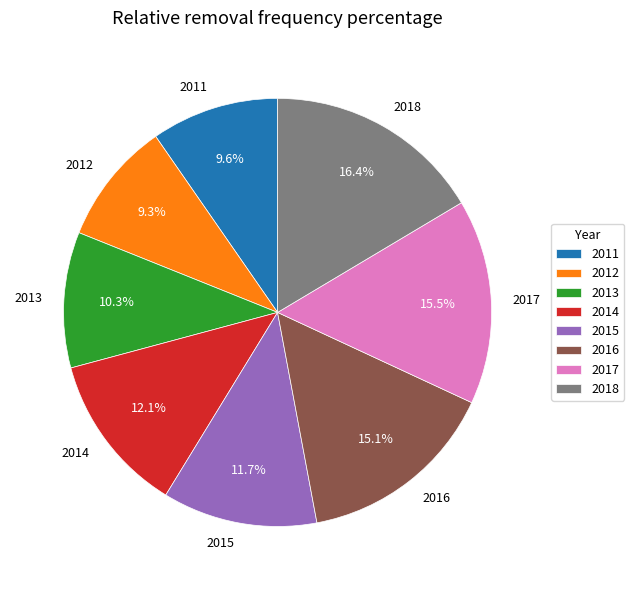

What is the total percentage of 2017 and 2014?

27.6%